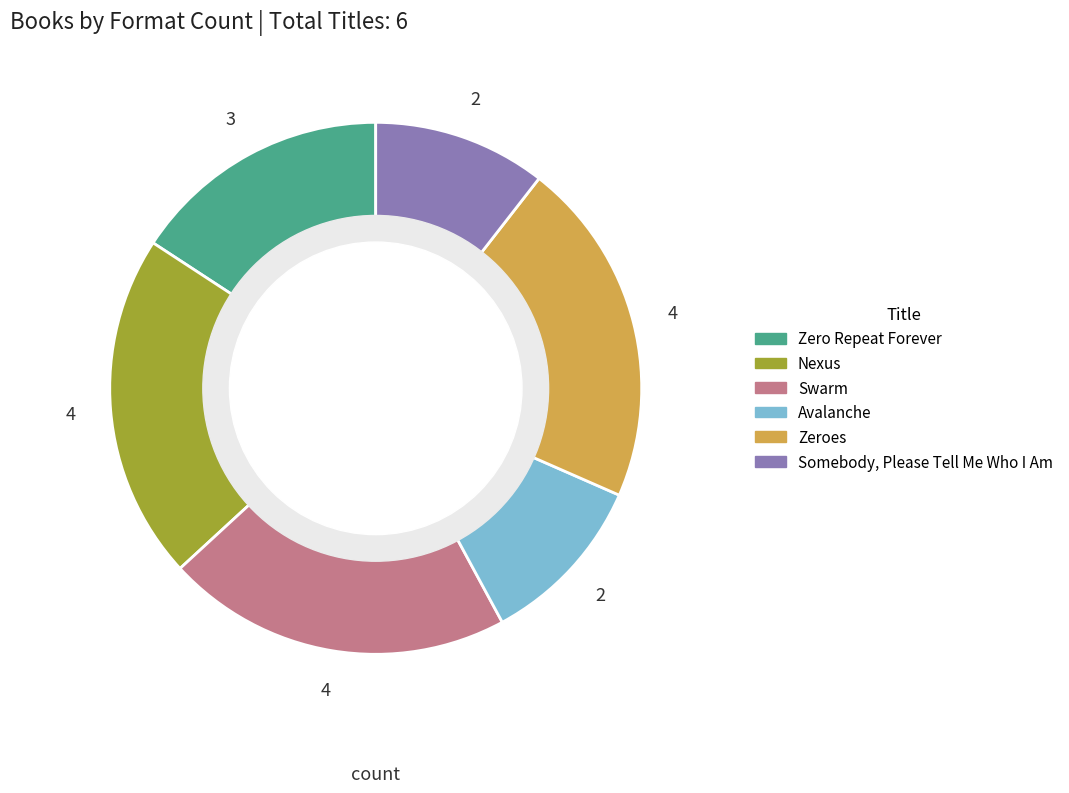

True or false: Zeroes accounts for 21% of the total.

True